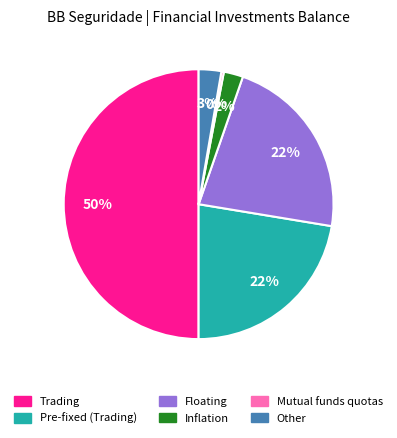

What is the largest slice in the pie chart?

Trading